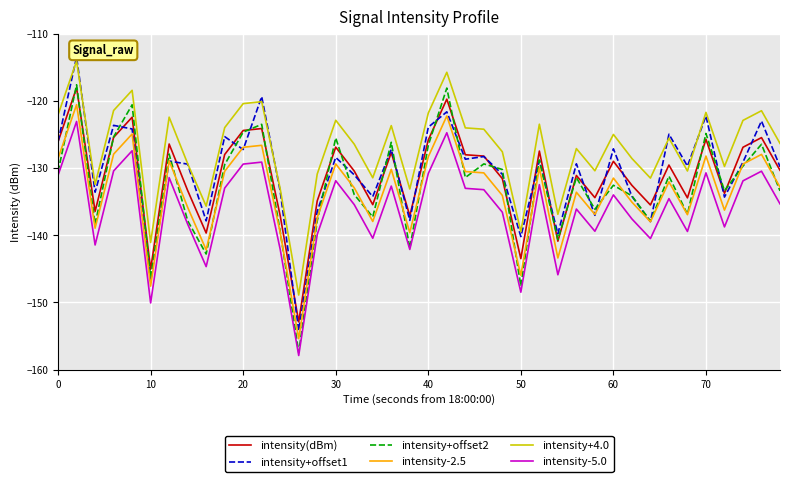

True or false: intensity-2.5 and intensity(dBm) cross at least once.

False